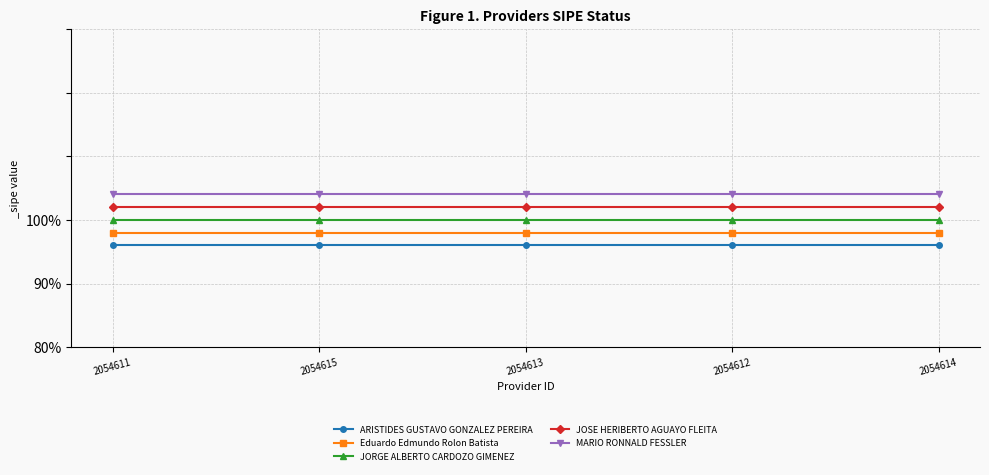

Is this an area chart (filled region under the line)?

No